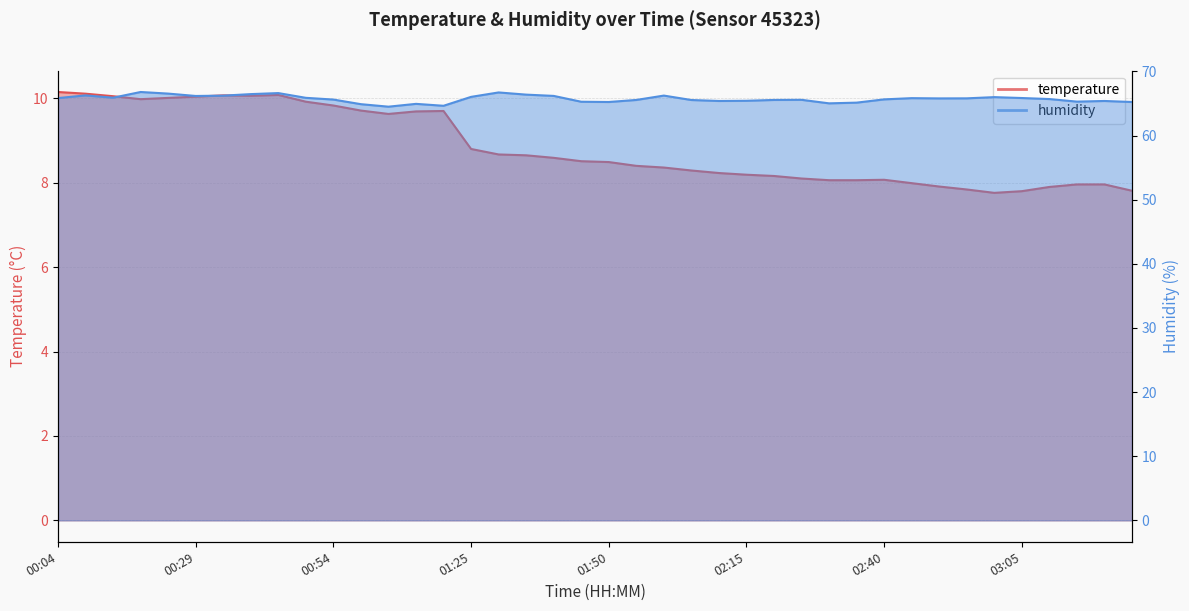

Which series has the largest total across all categories?

humidity